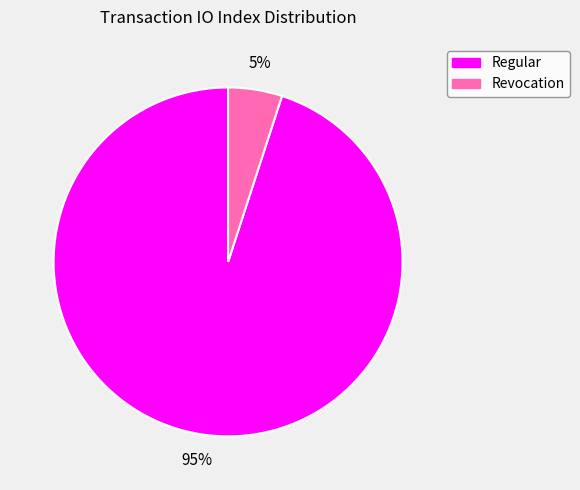

How many slices are in this pie chart?

2